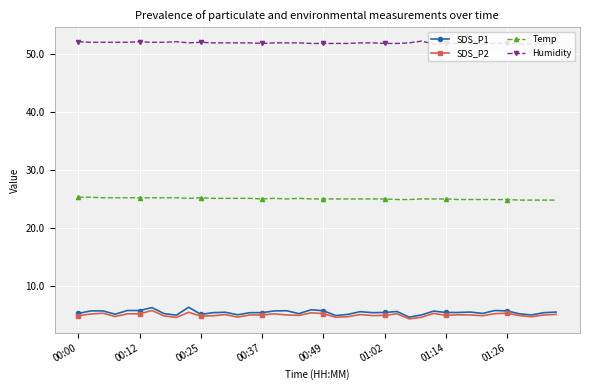

What is the difference between the second highest and minimum values in the Humidity series?

0.4